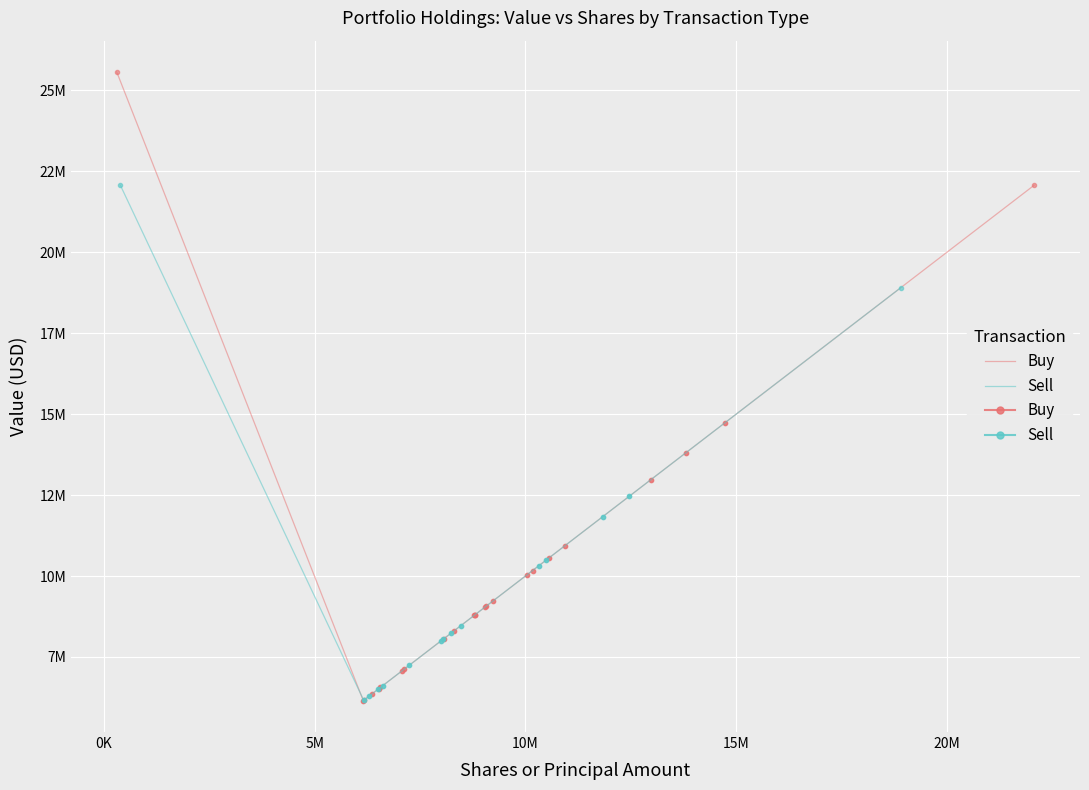

Is this an area chart (filled region under the line)?

No